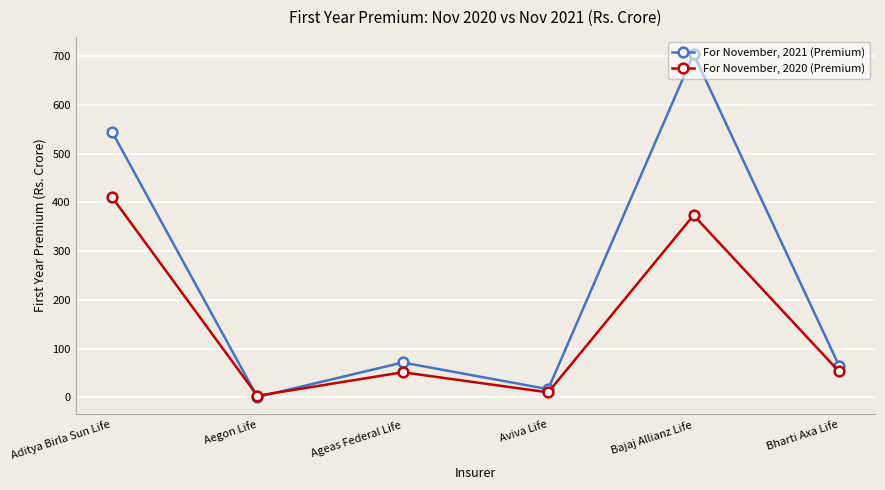

What position from the right is Aditya Birla Sun Life?

6